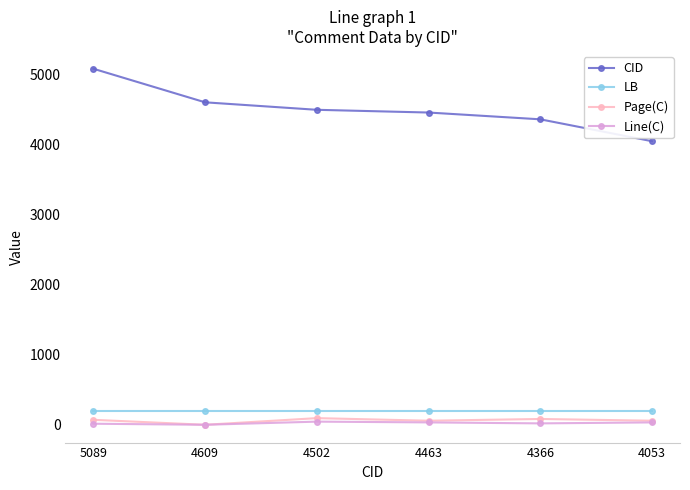

What is the maximum value for LB?

201